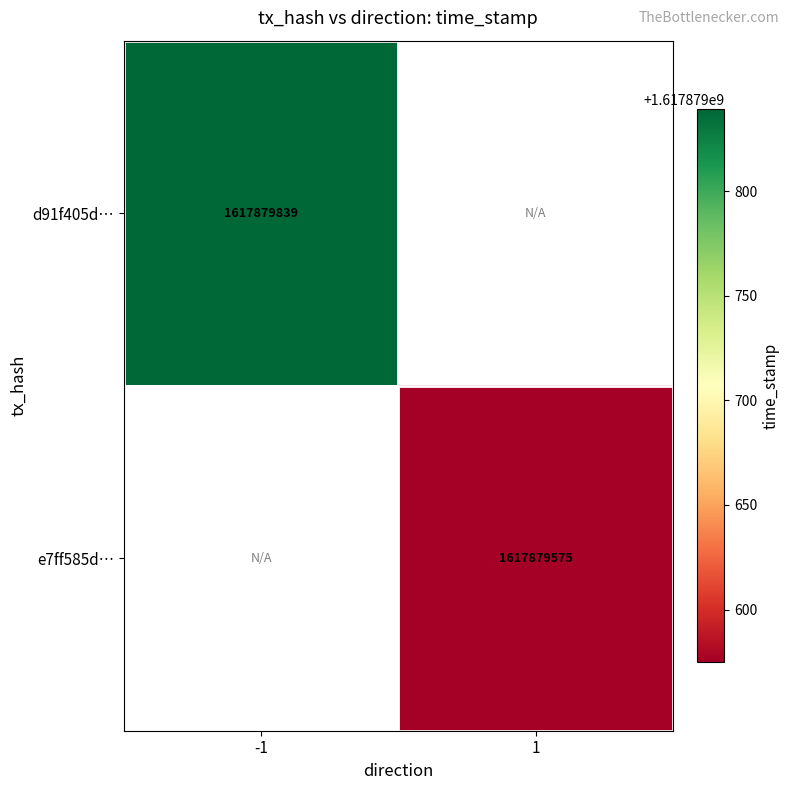

Which category has the lowest value in the d91f405df55f65b2f83184235c761f948590f45 series?

-1